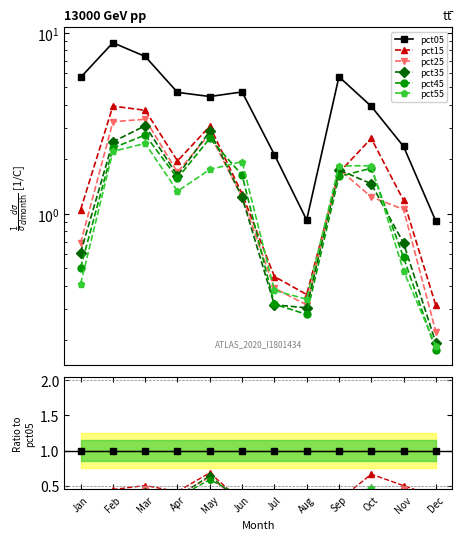

Reading left to right, list all the values displayed in this chart.

pct05: Jan=1.0	Feb=1.0	Mar=1.0	Apr=1.0	May=1.0	Jun=1.0	Jul=1.0	Aug=1.0	Sep=1.0	Oct=1.0	Nov=1.0	Dec=1.0
pct15: Jan=0.2	Feb=0.4	Mar=0.5	Apr=0.4	May=0.7	Jun=0.3	Jul=0.2	Aug=0.4	Sep=0.3	Oct=0.7	Nov=0.5	Dec=0.3
pct25: Jan=0.1	Feb=0.4	Mar=0.5	Apr=0.4	May=0.6	Jun=0.3	Jul=0.2	Aug=0.3	Sep=0.3	Oct=0.3	Nov=0.4	Dec=0.2
pct35: Jan=0.1	Feb=0.3	Mar=0.4	Apr=0.3	May=0.6	Jun=0.3	Jul=0.1	Aug=0.3	Sep=0.3	Oct=0.4	Nov=0.3	Dec=0.2
pct45: Jan=0.1	Feb=0.3	Mar=0.4	Apr=0.3	May=0.6	Jun=0.3	Jul=0.1	Aug=0.3	Sep=0.3	Oct=0.5	Nov=0.2	Dec=0.2
pct55: Jan=0.1	Feb=0.3	Mar=0.3	Apr=0.3	May=0.4	Jun=0.4	Jul=0.2	Aug=0.4	Sep=0.3	Oct=0.5	Nov=0.2	Dec=0.2